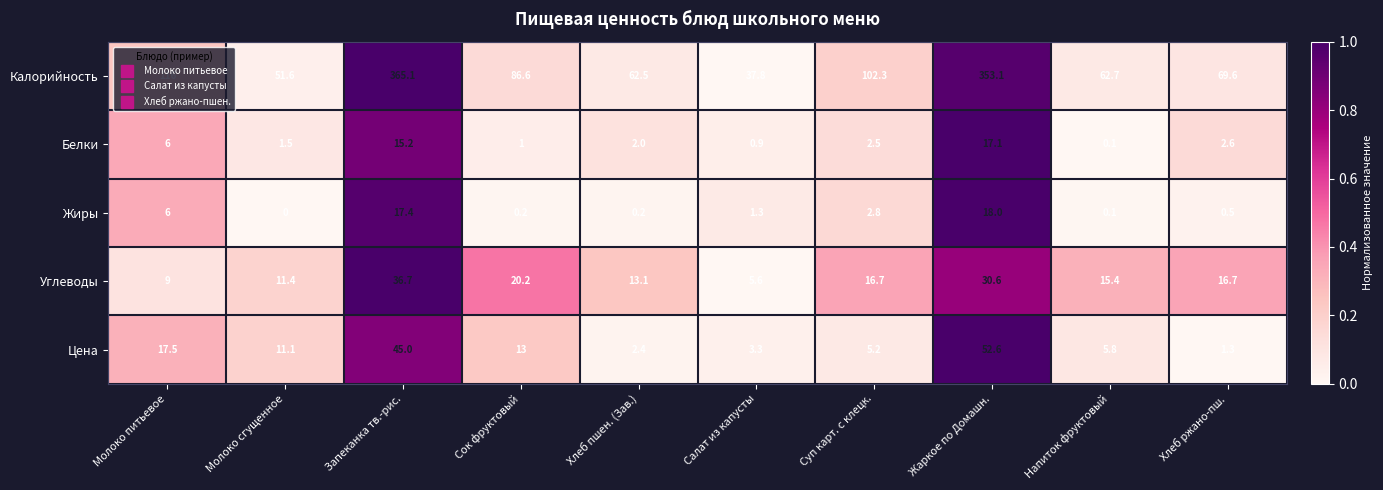

The value of Калорийность at Салат из капусты is 49.6. True or false?

False